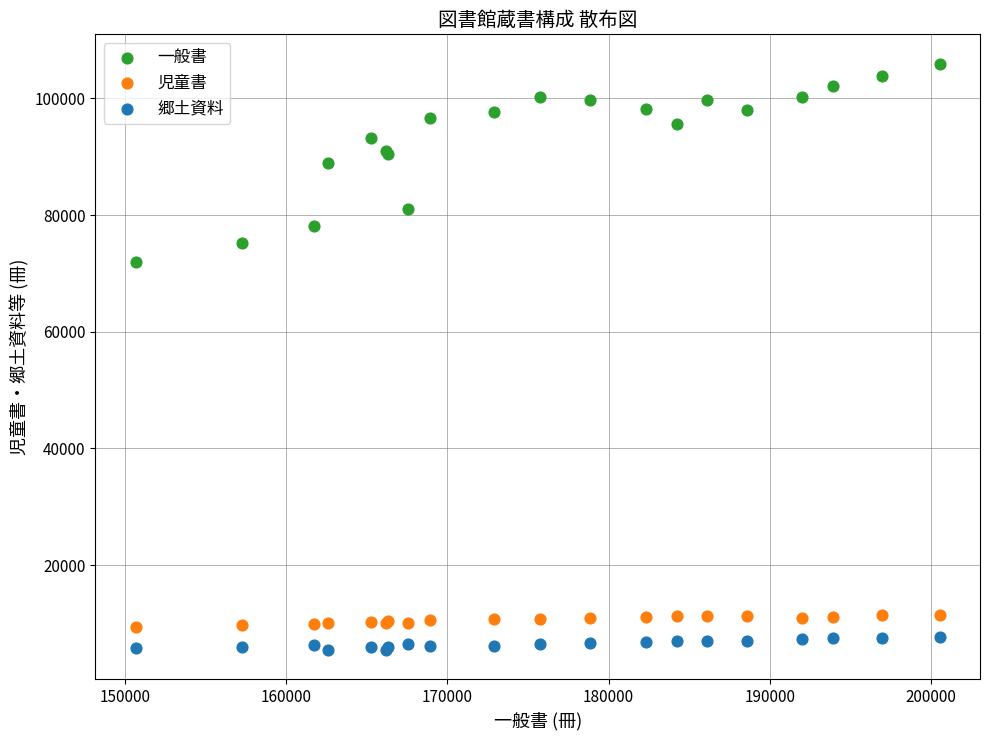

Across all series, what Y value is closest to 55711?

72012